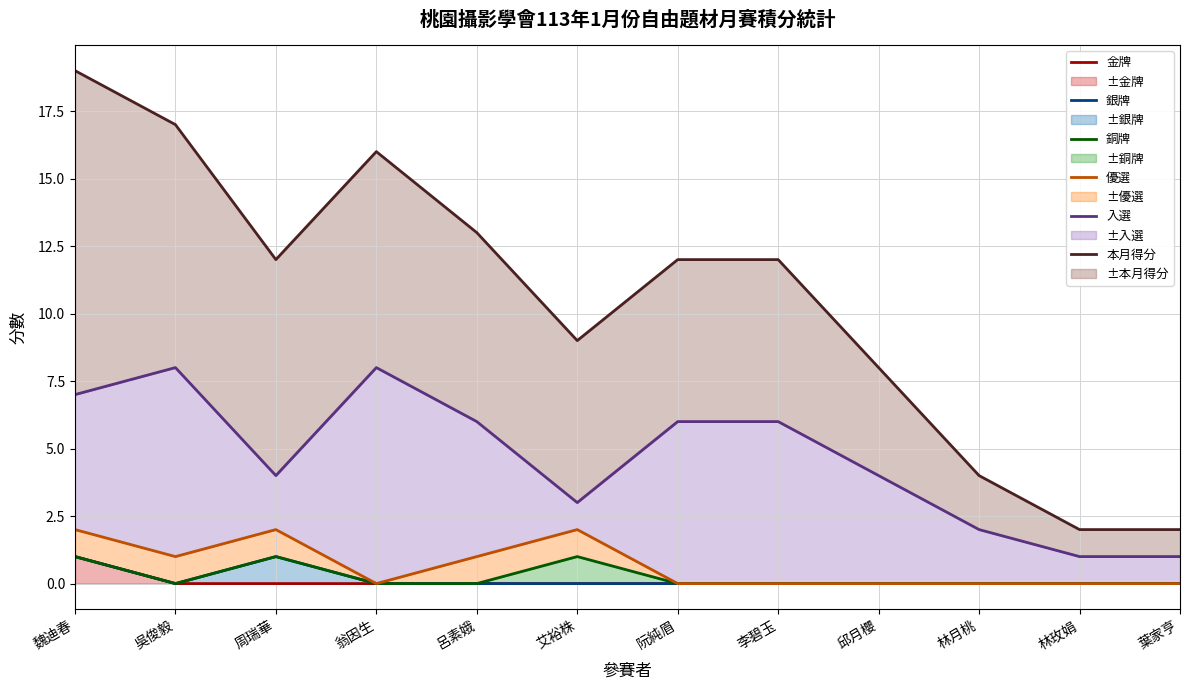

How many lines are shown in the chart?

6